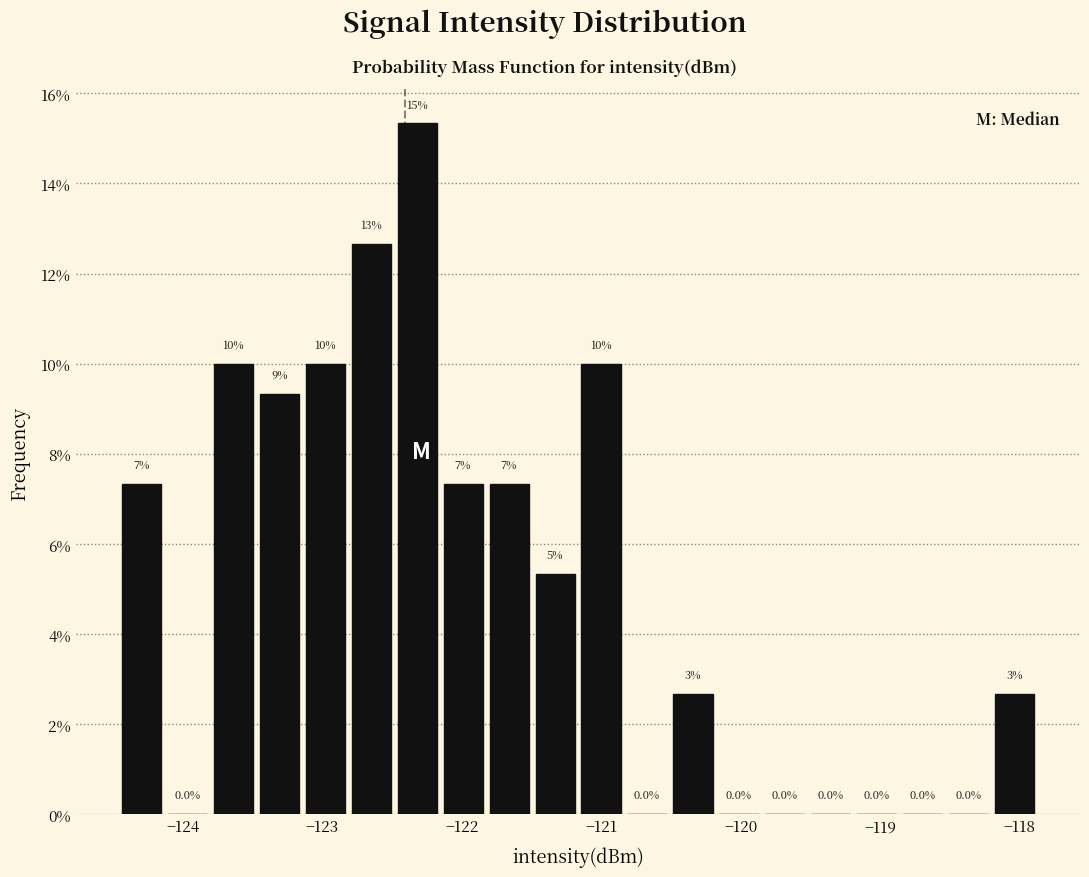

Around what value on the x-axis is the tallest bar? Give the approximate position of its centre, as read against the axis.

-122.3